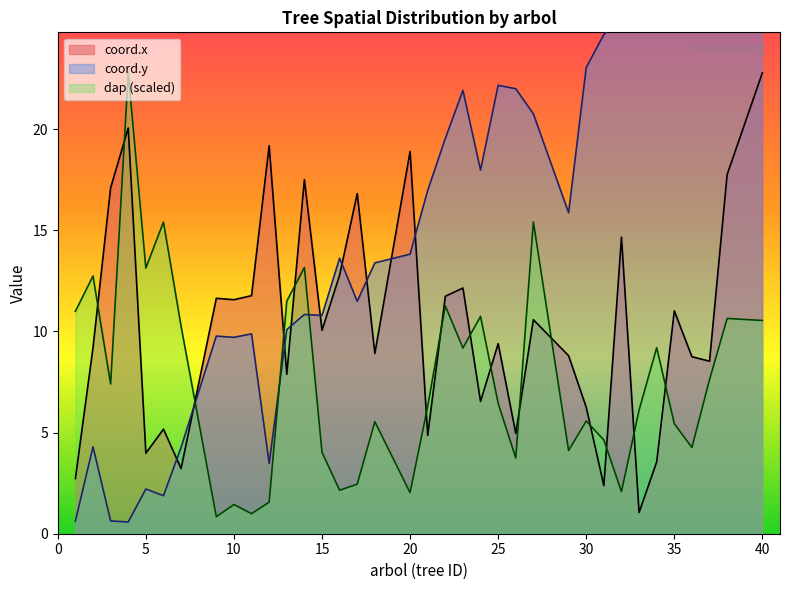

Reading left to right, transcribe all the data shown in this chart.

coord.x: 2.7	9.2	17.1	20.1	4.0	5.2	3.2	11.6	11.6	11.8	19.2	7.9	17.5	10.1	12.8	16.8	8.9	18.9	4.9	11.7	12.2	6.5	9.4	5.0	10.6	8.8	6.2	2.4	14.7	1.1	3.5	11.0	8.8	8.5	17.8	22.8
coord.y: 0.6	4.3	0.6	0.6	2.2	1.9	4.3	9.8	9.7	9.9	3.5	10.1	10.8	10.8	13.6	11.5	13.4	13.8	17.0	19.5	21.9	18.0	22.2	22.0	20.8	15.9	23.1	24.7	25.6	27.5	26.1	25.9	27.0	29.5	29.0	25.6
dap: 11.0	12.7	7.4	22.8	13.1	15.4	10.3	0.8	1.4	1.0	1.6	11.5	13.2	4.0	2.1	2.5	5.5	2.0	6.3	11.3	9.2	10.7	6.4	3.7	15.4	4.1	5.6	4.6	2.1	6.1	9.2	5.4	4.3	7.6	10.6	10.5